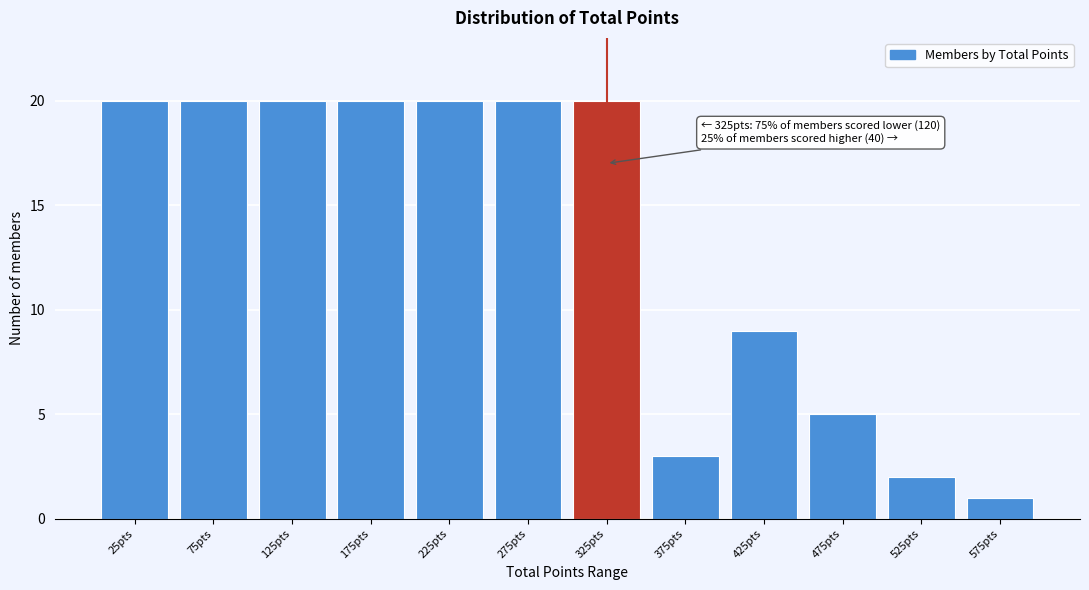

Reading right to left, what are all the values shown in this chart?

575pts=1	525pts=2	475pts=5	425pts=9	375pts=3	325pts=20	275pts=20	225pts=20	175pts=20	125pts=20	75pts=20	25pts=20